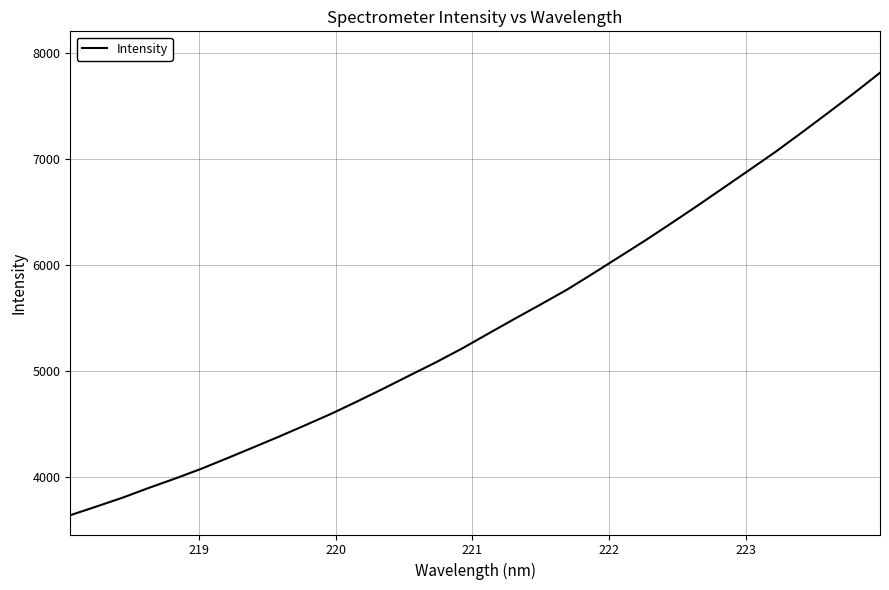

What is the smallest value displayed?

3640.1